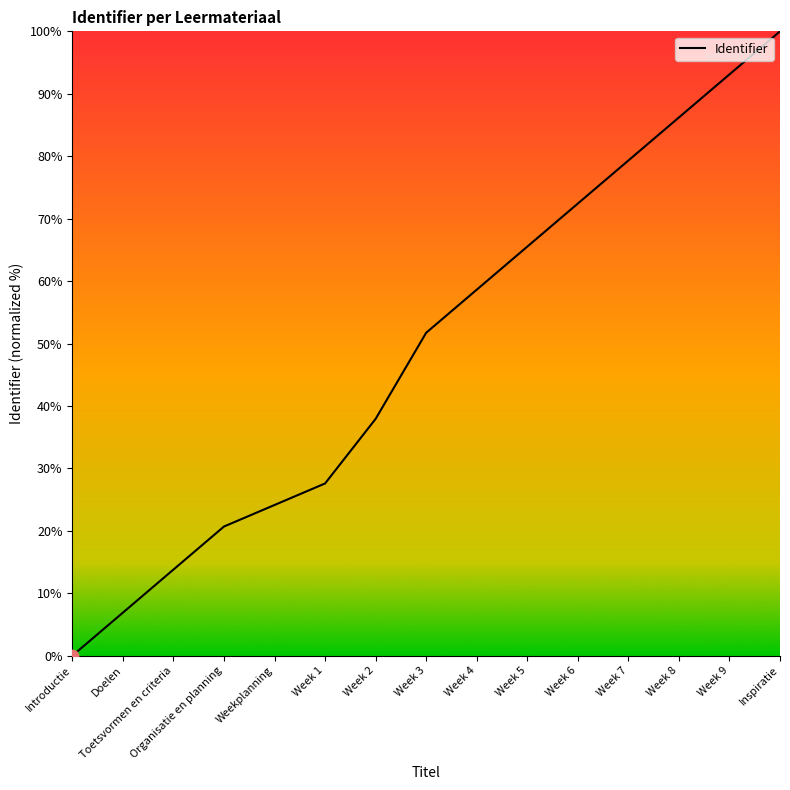

Which has a higher value, Week 1 or Organisatie en planning?

Week 1